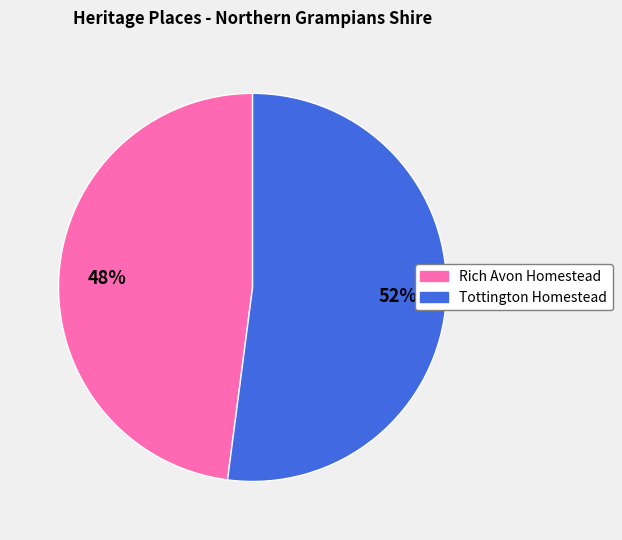

Which slice is the largest?

Tottington Homestead